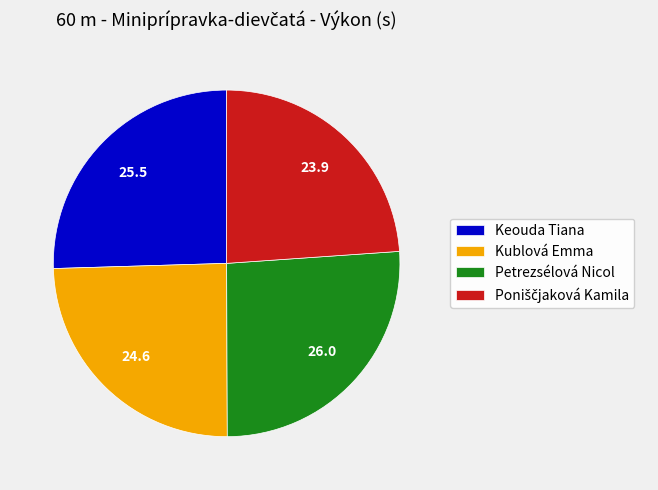

Combined, do Petrezsélová Nicol and Keouda Tiana account for over 50%?

Yes